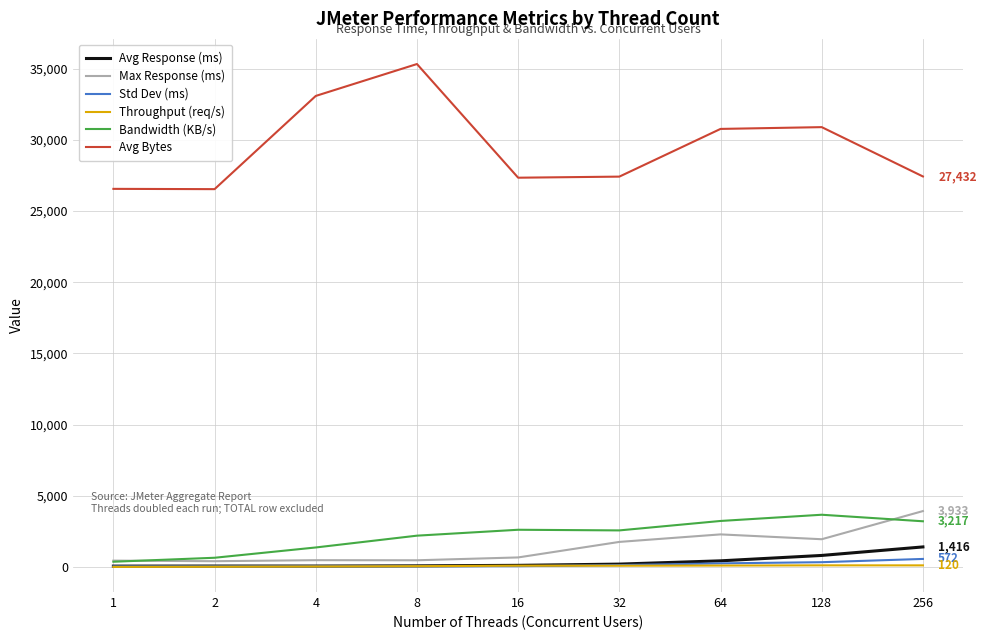

Which series has the widest spread of values?

Avg Bytes